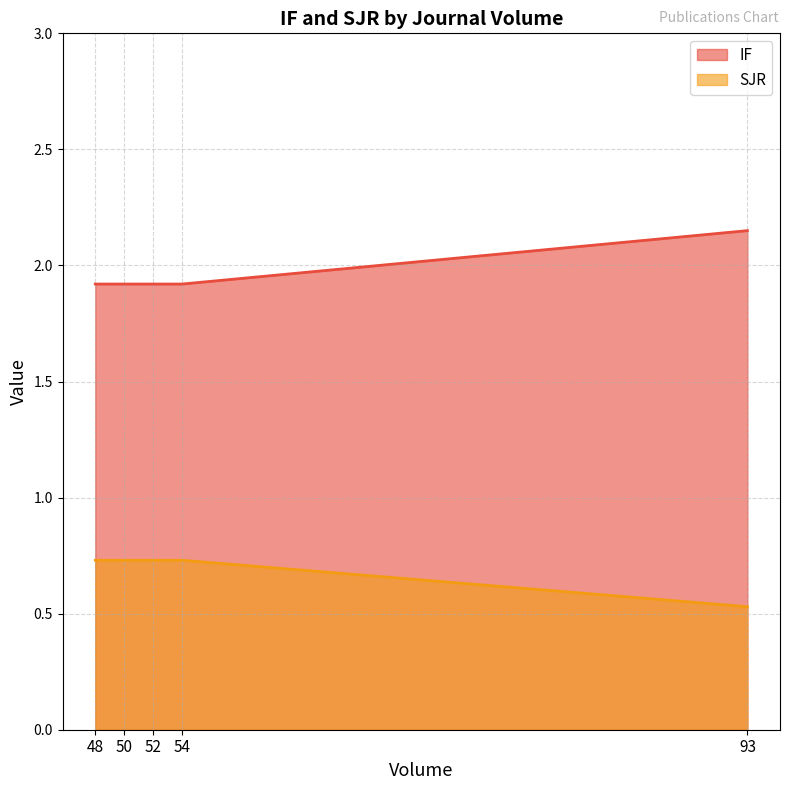

At which category is the sum across all series the highest?

93